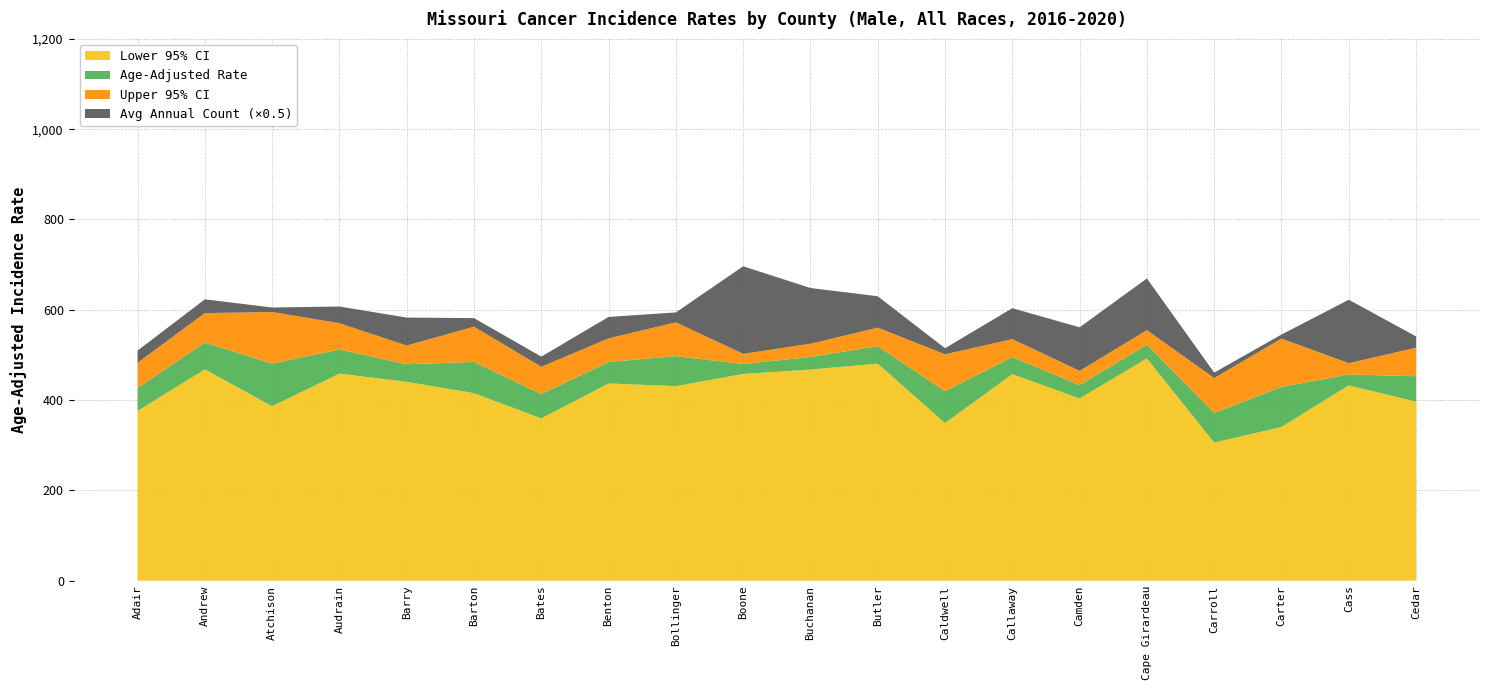

Reading left to right, what are all the values shown in this chart?

Lower 95% CI: 375.9	467.9	386.3	458.6	440.4	415.3	359.3	436.8	430.8	457.8	467.6	480.6	349.0	457.4	403.6	492.2	305.7	340.4	432.5	396.5
Age-Adjusted Rate: 426.6	527.3	480.7	512.0	479.2	484.4	413.3	484.2	497.3	479.7	495.5	519.2	419.5	495.0	433.1	522.8	371.4	429.2	456.6	452.8
Upper 95% CI: 482.5	592.6	595.0	570.2	520.7	562.5	473.7	536.6	572.1	502.3	524.7	560.4	501.3	535.0	464.6	554.9	448.8	536.1	481.7	516.0
Avg Annual Count: 54.0	61.0	20.0	74.0	124.0	38.0	45.0	95.0	44.0	388.0	247.0	139.0	27.0	137.0	193.0	229.0	24.0	18.0	281.0	50.0